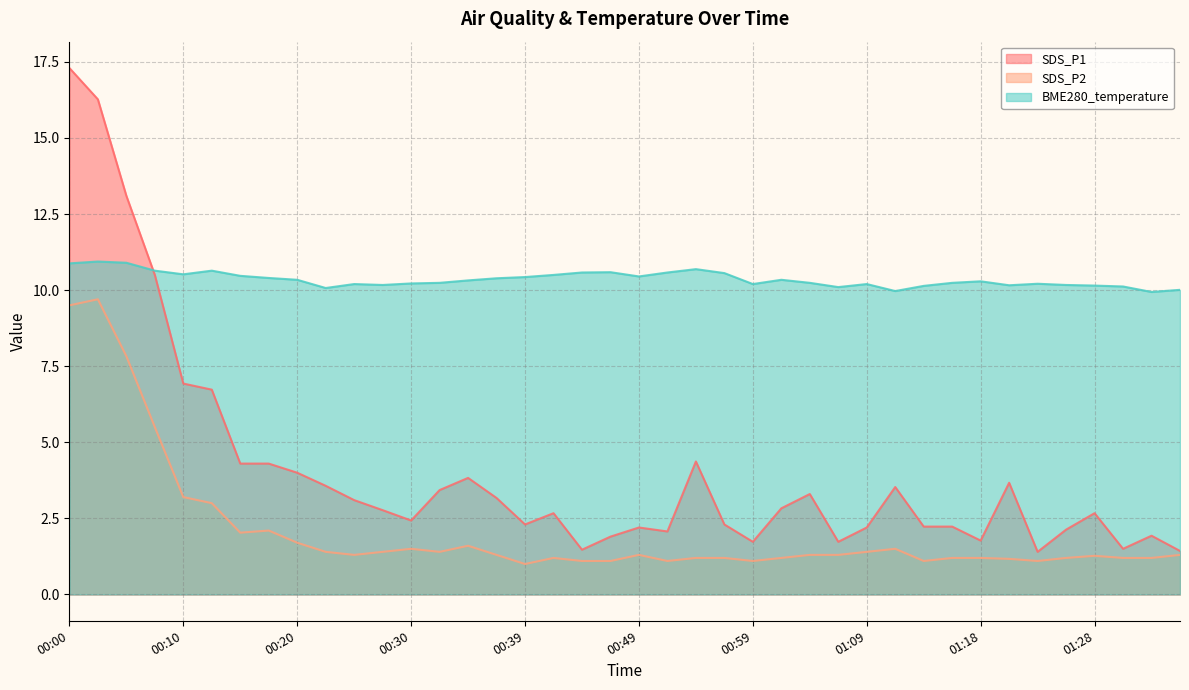

At which category is the sum across all series the highest?

00:00